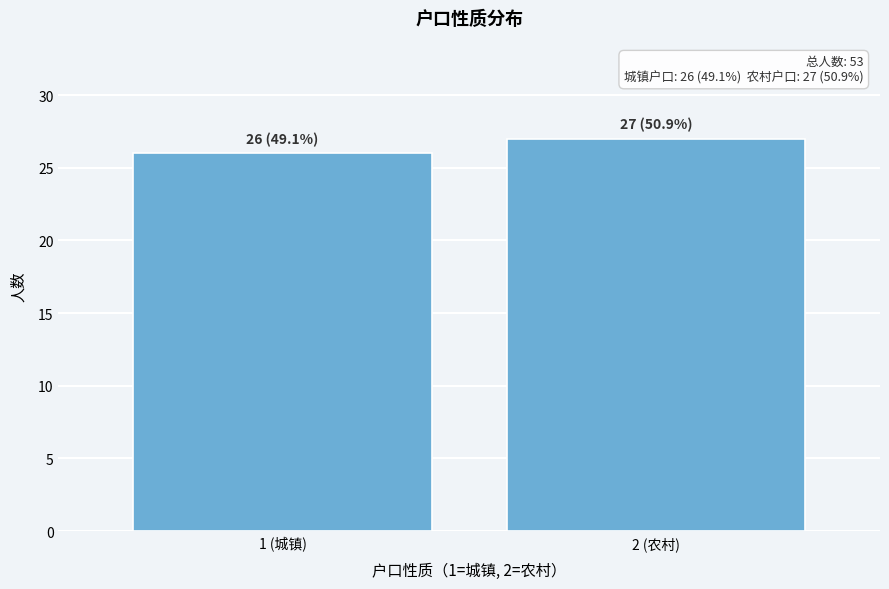

Reading right to left, extract all data points from this chart.

2 (农村)=27	1 (城镇)=26